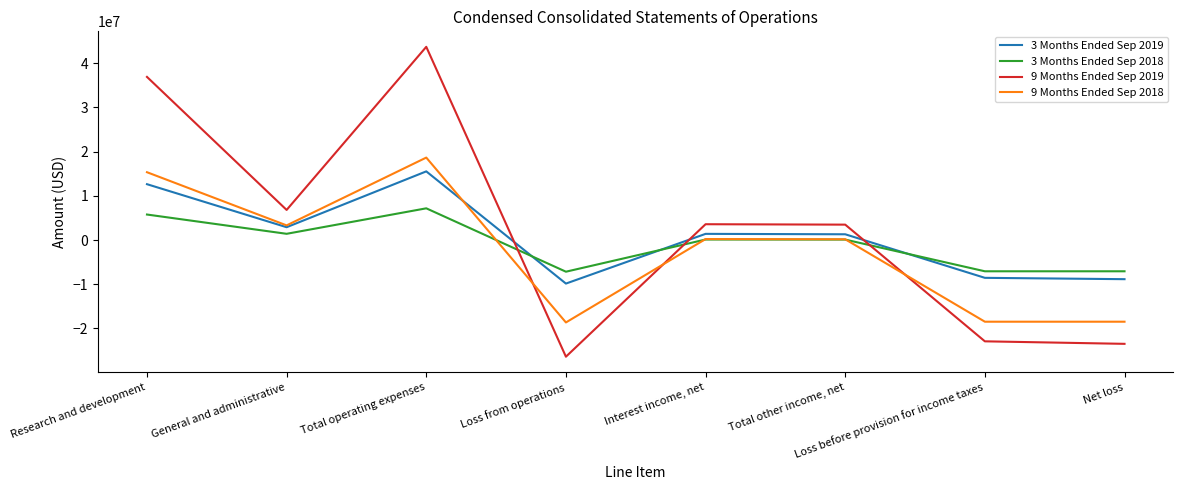

What is the difference between the maximum and second lowest values in the 9 Months Ended Sep 2018 series?

37142000